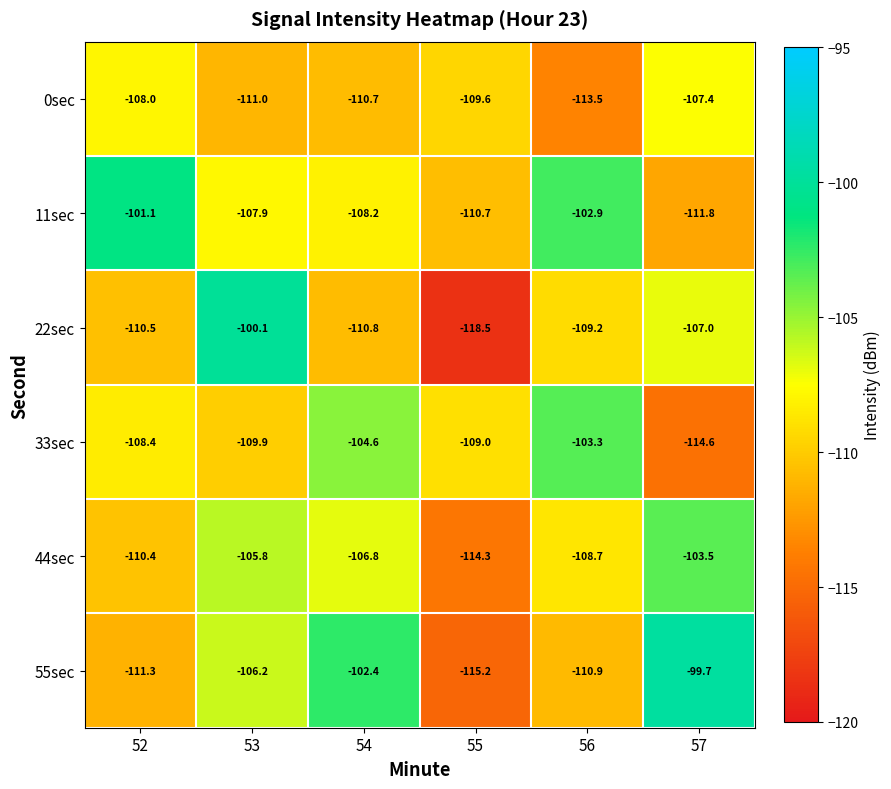

What is the maximum value shown in the chart?

-99.7